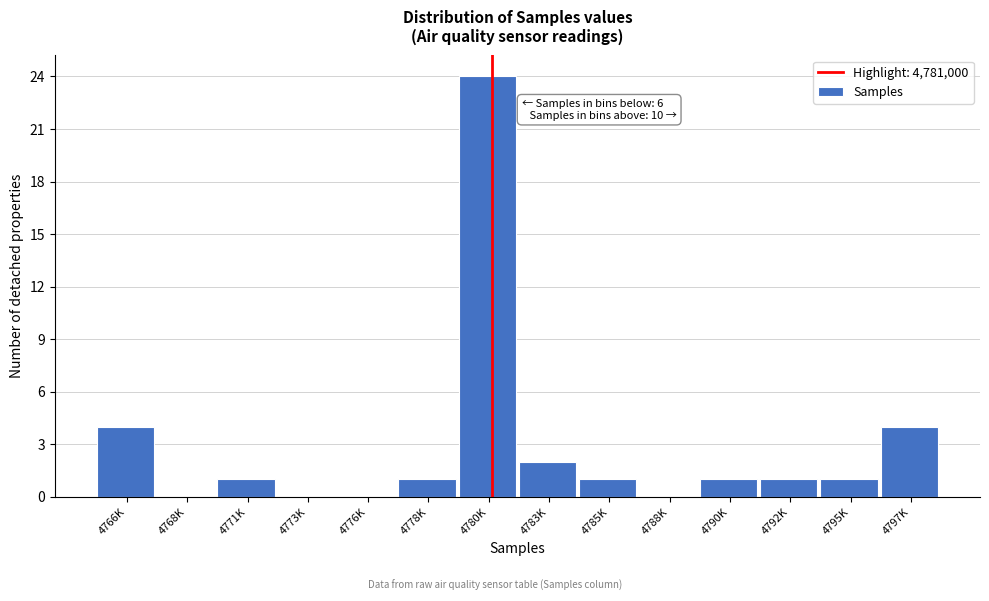

Reading left to right, what are all the values shown in this chart?

4766K=4	4768K=0	4771K=1	4773K=0	4776K=0	4778K=1	4780K=24	4783K=2	4785K=1	4788K=0	4790K=1	4792K=1	4795K=1	4797K=4